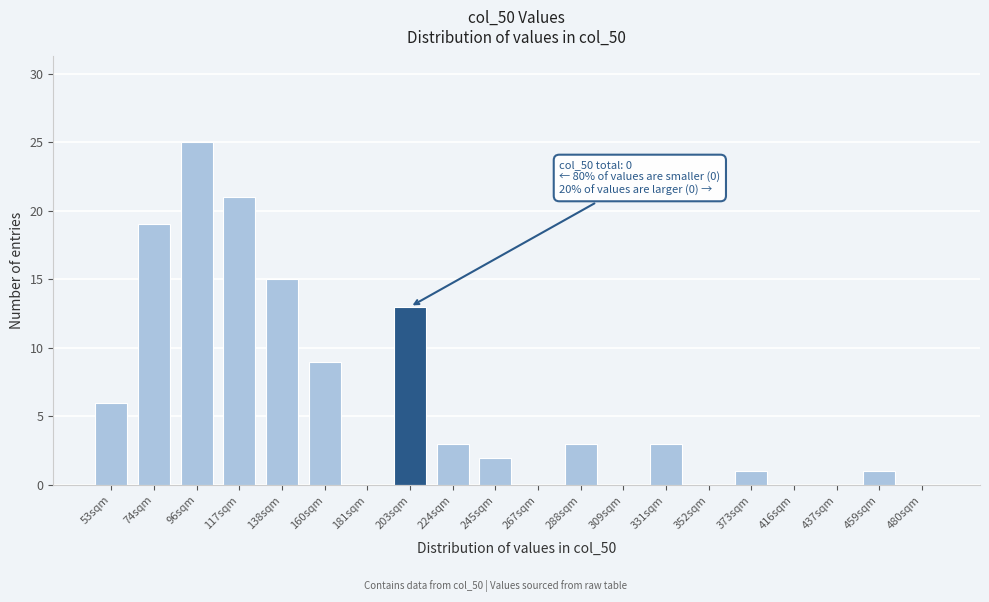

Reading right to left, transcribe all the data shown in this chart.

480sqm=0	459sqm=1	437sqm=0	416sqm=0	373sqm=1	352sqm=0	331sqm=3	309sqm=0	288sqm=3	267sqm=0	245sqm=2	224sqm=3	203sqm=13	181sqm=0	160sqm=9	138sqm=15	117sqm=21	96sqm=25	74sqm=19	53sqm=6